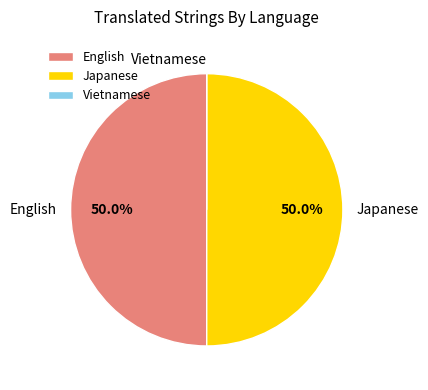

To the nearest percent, what is the difference between the largest and smallest slice percentages?

50%